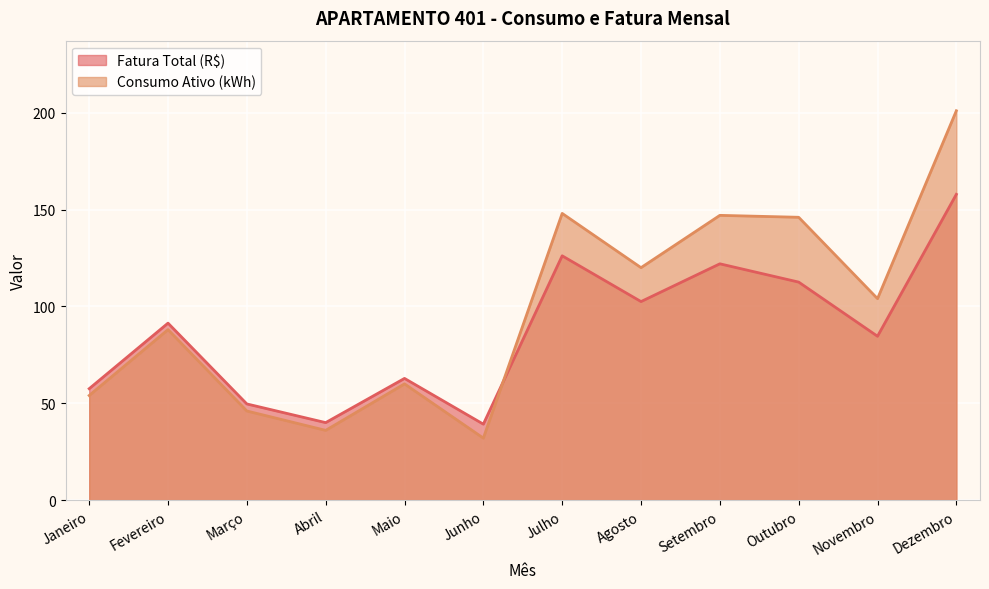

Reading left to right, what are all the values shown in this chart?

Fatura Total (R$): Janeiro=57.5	Fevereiro=91.4	Março=49.6	Abril=40.0	Maio=62.8	Junho=39.2	Julho=126.1	Agosto=102.5	Setembro=122.0	Outubro=112.5	Novembro=84.6	Dezembro=157.8
Consumo Ativo (kWh): Janeiro=54.0	Fevereiro=88.0	Março=46.0	Abril=36.0	Maio=60.0	Junho=32.0	Julho=148.0	Agosto=120.0	Setembro=147.0	Outubro=146.0	Novembro=104.0	Dezembro=201.0